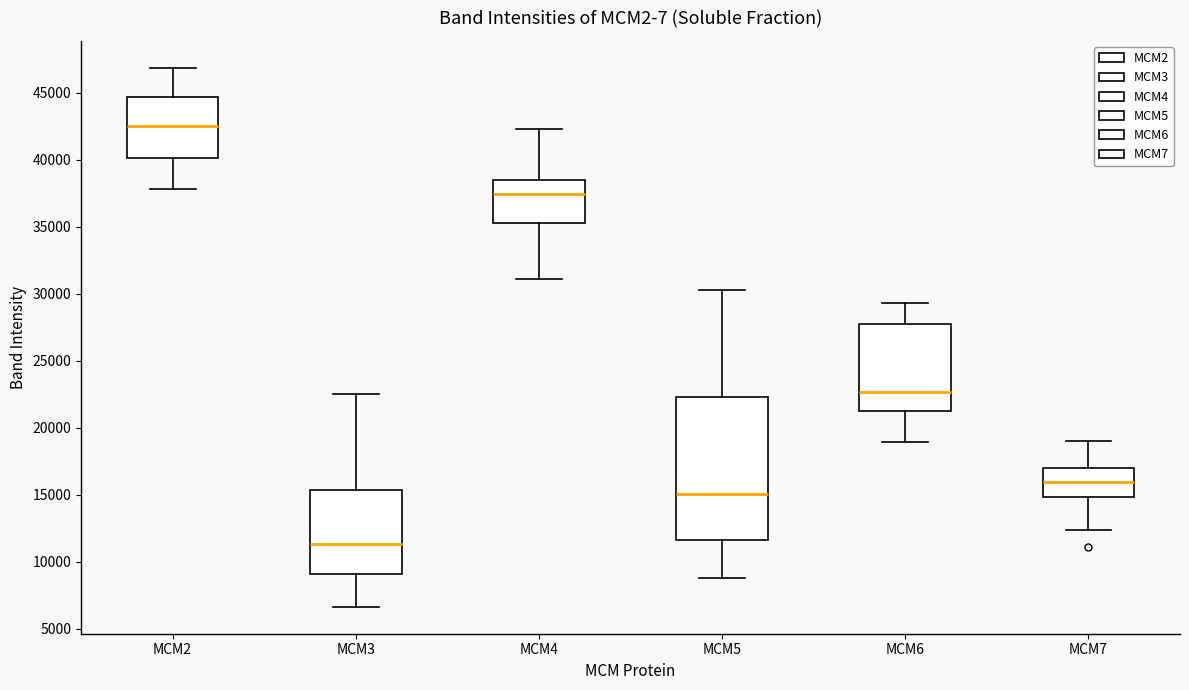

Reading left to right, transcribe this box plot: for each box, give where its median line is, the range the box spans, and where its two whiskers end, as read against the y-axis. The values are not printed on the chart, so give them approximately, as read against the axis.

MCM2: median 42500, box 40000 to 44500, whiskers 38000 to 47000
MCM3: median 11500, box 9000 to 15500, whiskers 6500 to 22500
MCM4: median 37500, box 35500 to 38500, whiskers 31000 to 42500
MCM5: median 15000, box 11500 to 22500, whiskers 9000 to 30500
MCM6: median 22500, box 21500 to 28000, whiskers 19000 to 29500
MCM7: median 16000, box 15000 to 17000, whiskers 12500 to 19000